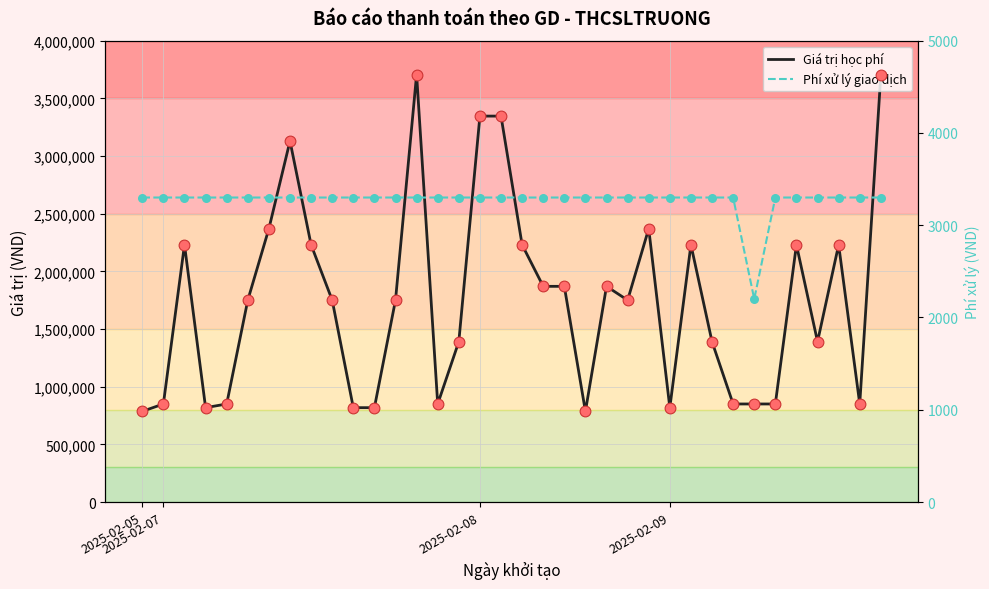

Which series reaches the maximum Y coordinate?

Giá trị học phí